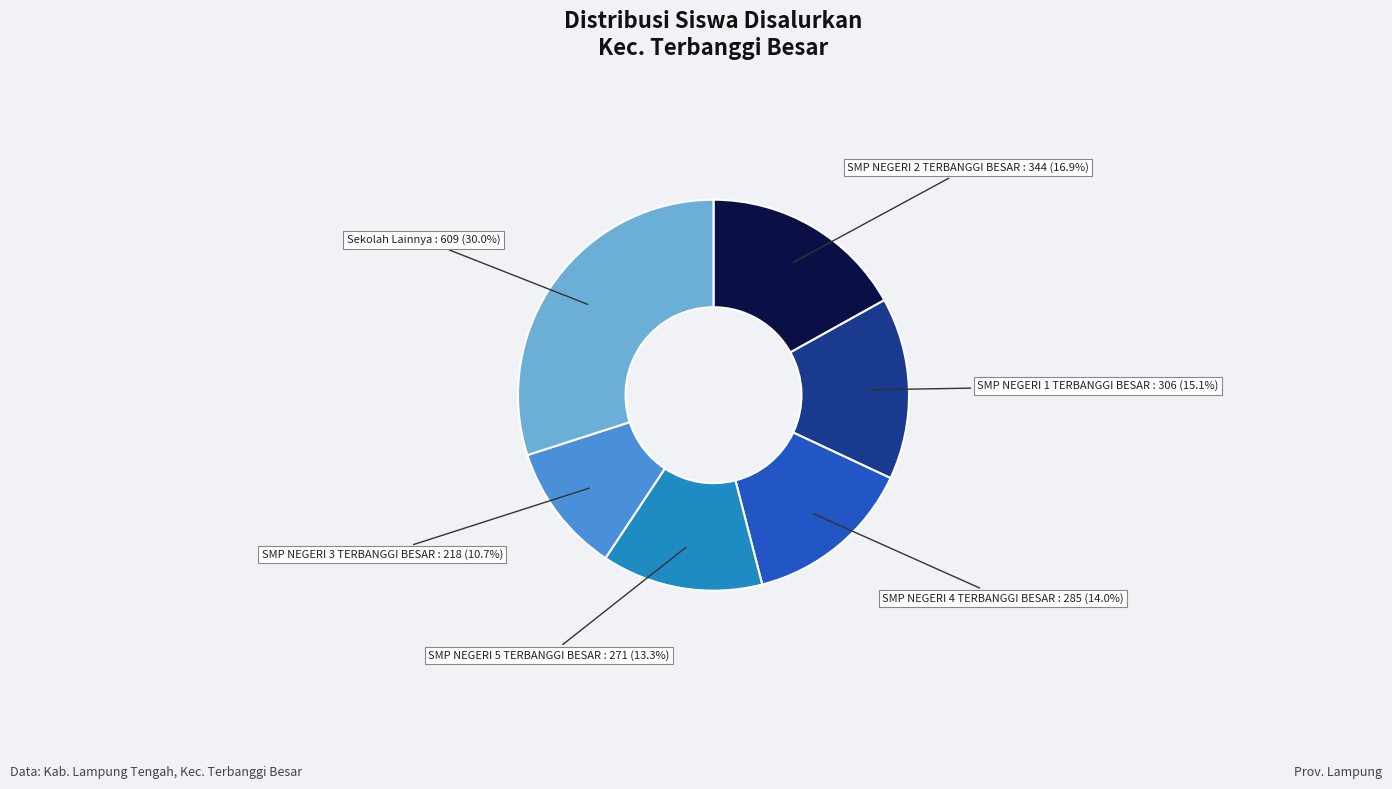

Do SMP NEGERI 5 TERBANGGI BESAR and SMP NEGERI 2 TERBANGGI BESAR together represent more than half of the pie?

No